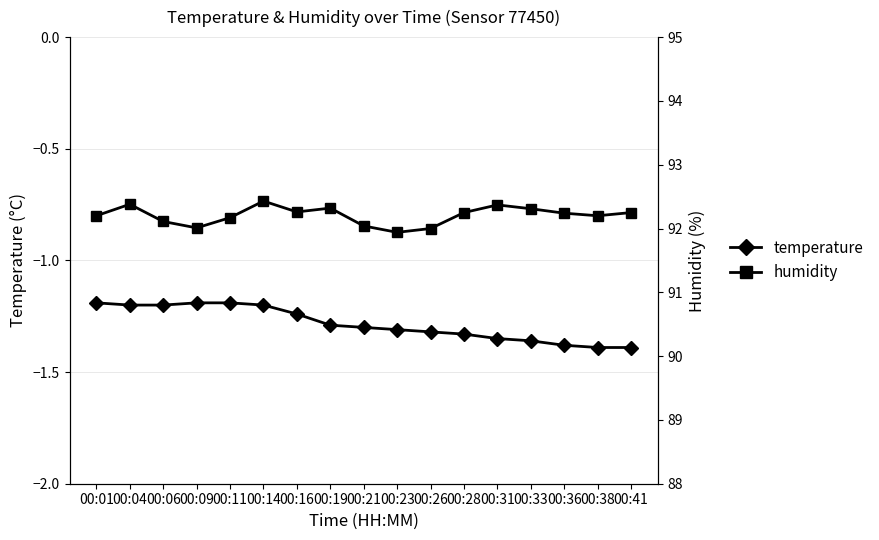

What is the greatest value displayed?

92.4